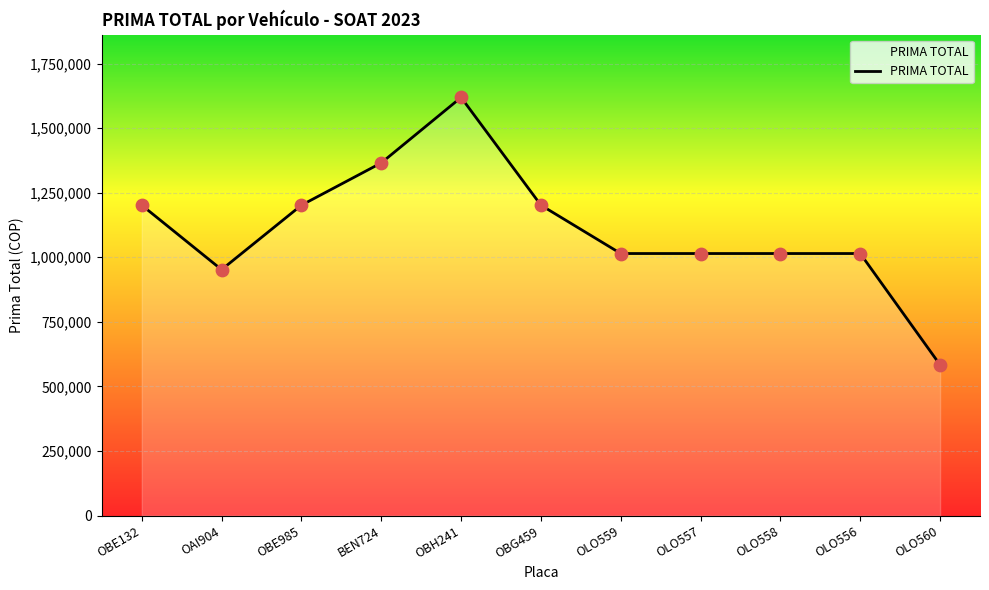

What is the ratio of the value at BEN724 to the value at OBG459?

1.1